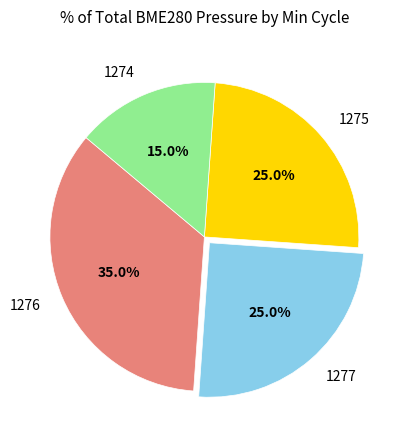

Combined, do 1276 and 1275 account for over 50%?

Yes